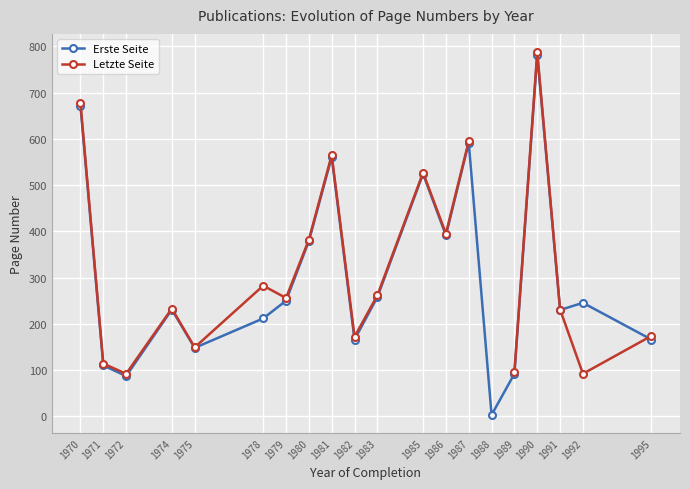

At which label does Erste Seite first exceed 245?

1970